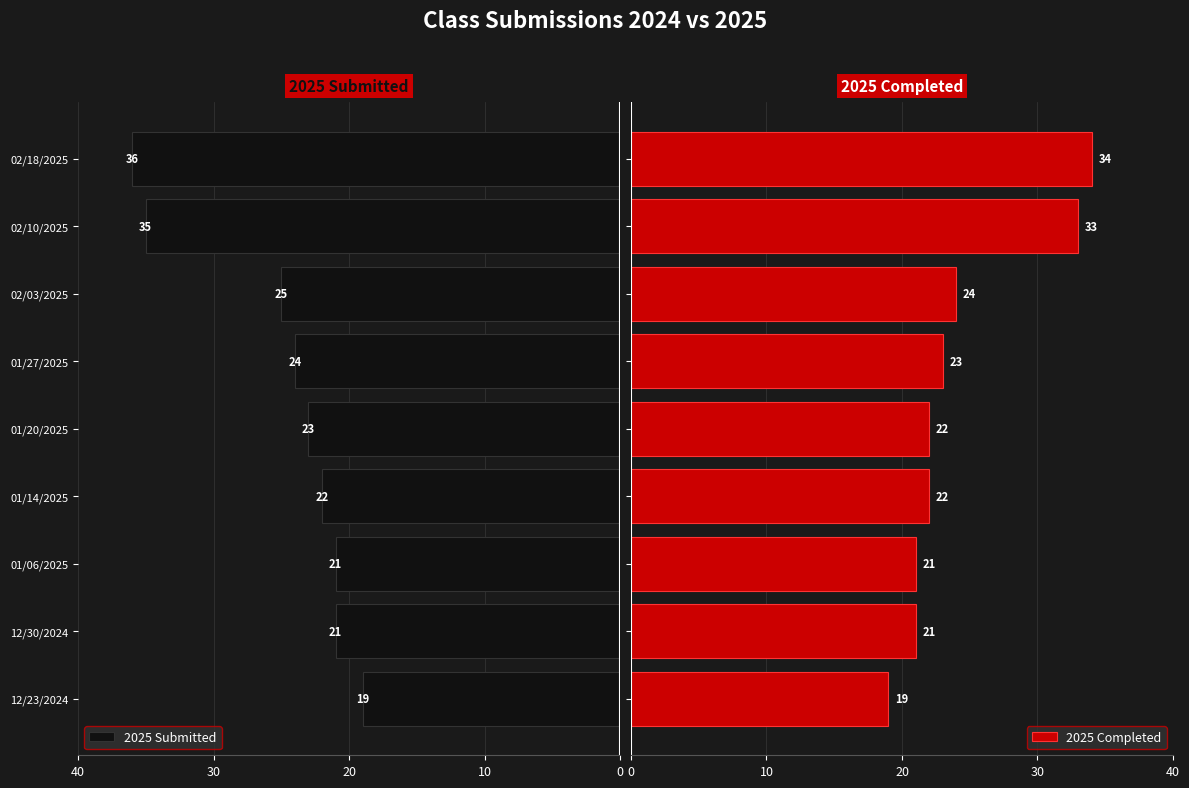

What are all the series names shown in the legend?

2025 Submitted, 2025 Completed